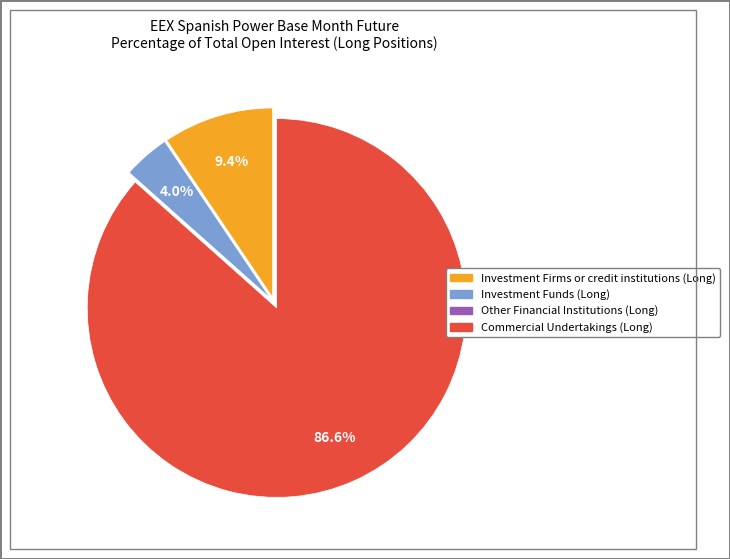

Is there a majority slice in this chart?

Yes